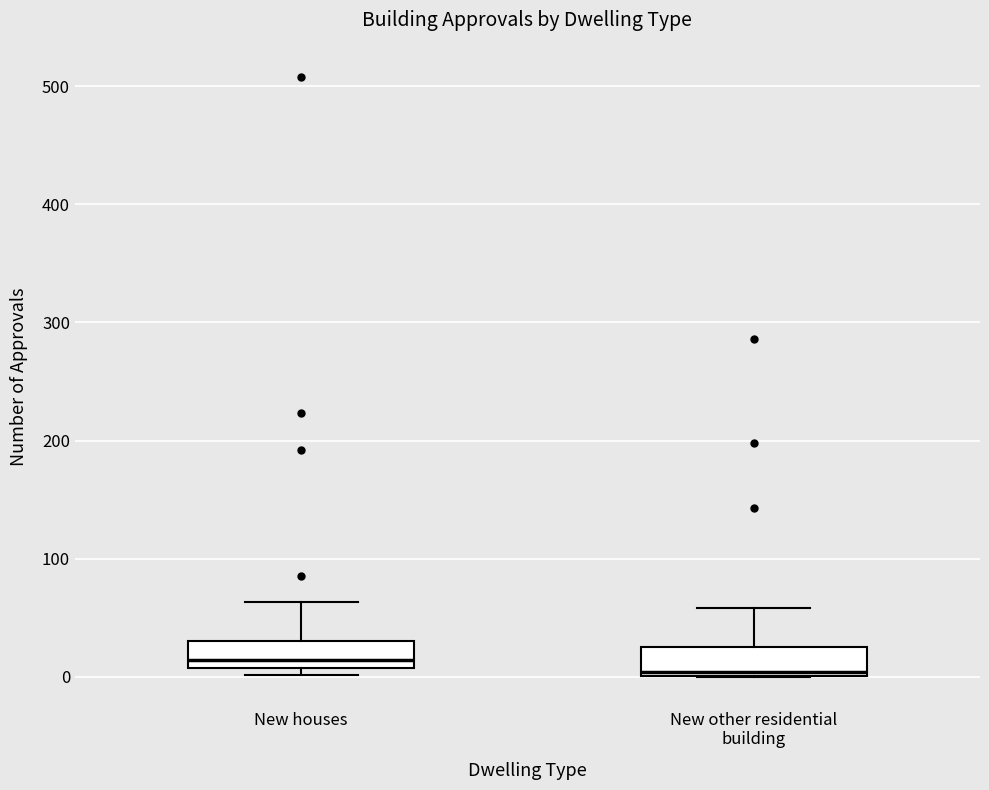

Where is the lower edge of the box for New houses on the y-axis? The values are not printed on the chart, so give them approximately, as read against the axis.

10